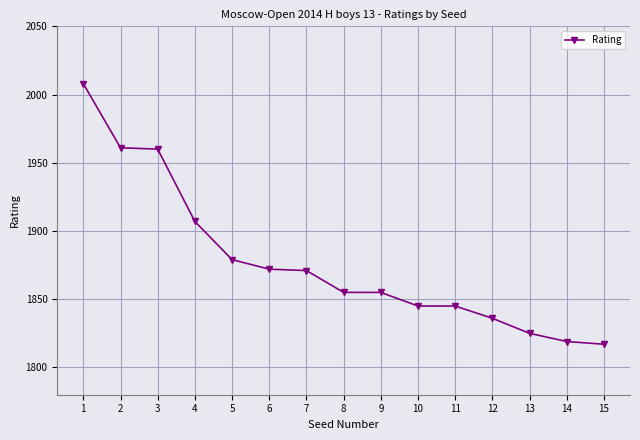

What is the sum of the values at 13 and 14?

3644